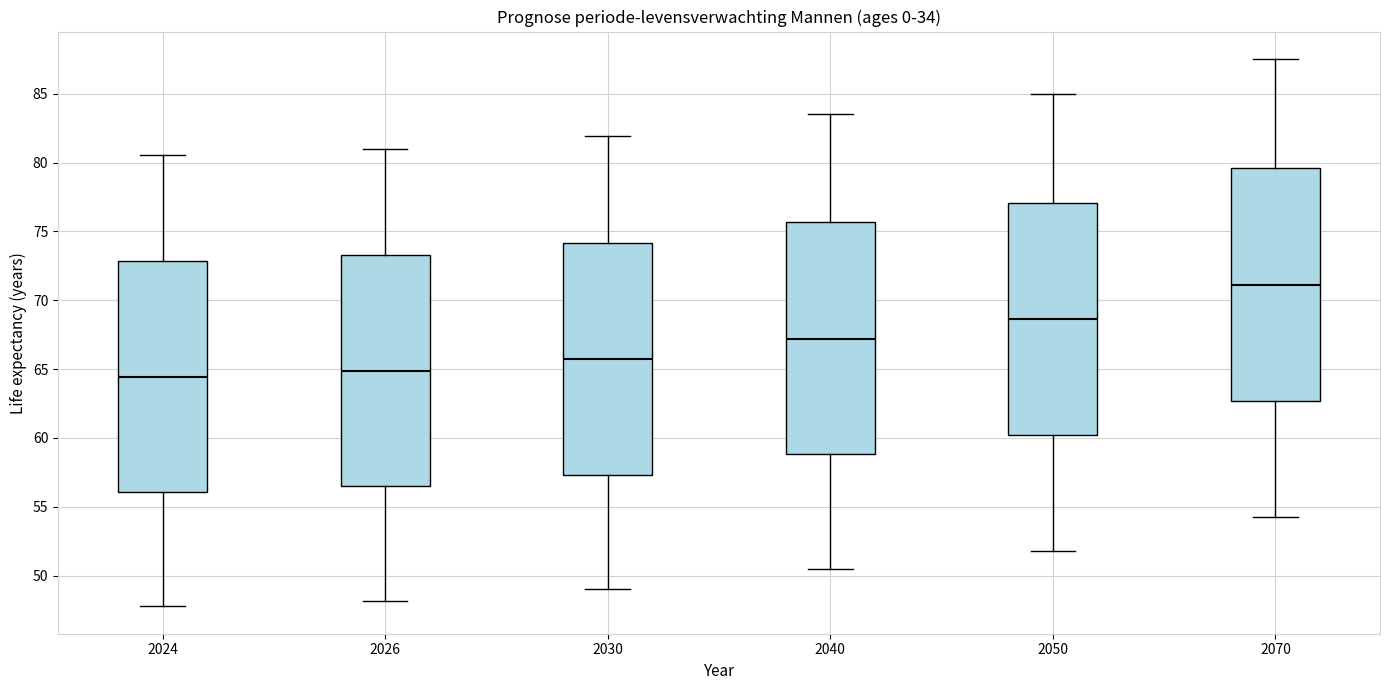

Reading left to right, read every box against the y-axis: the position of its median line, the range the box covers, and the ends of its whiskers. The values are not printed on the chart, so give them approximately, as read against the axis.

2024: median 64.5, box 56.0 to 73.0, whiskers 48.0 to 80.5
2026: median 65.0, box 56.5 to 73.5, whiskers 48.0 to 81.0
2030: median 65.5, box 57.5 to 74.0, whiskers 49.0 to 82.0
2040: median 67.0, box 59.0 to 75.5, whiskers 50.5 to 83.5
2050: median 68.5, box 60.0 to 77.0, whiskers 52.0 to 85.0
2070: median 71.0, box 62.5 to 79.5, whiskers 54.0 to 87.5